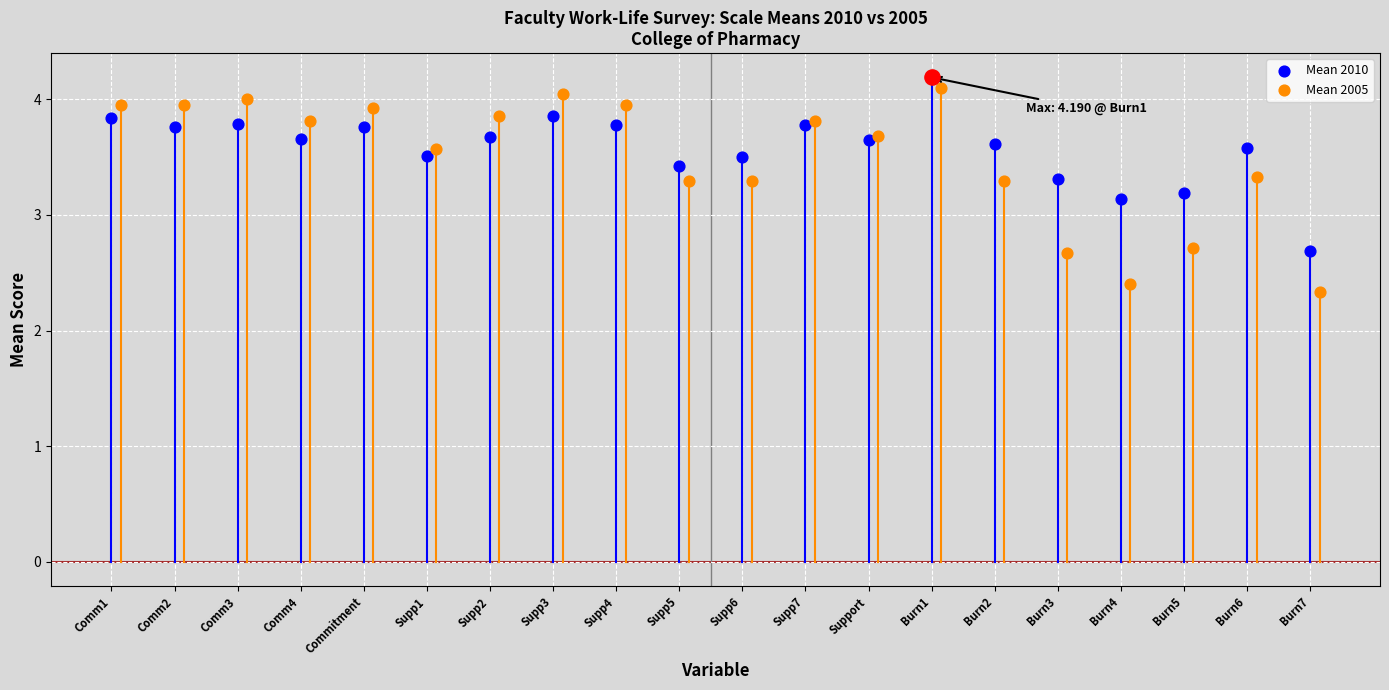

Which series contains the lowest Y value?

Mean 2005